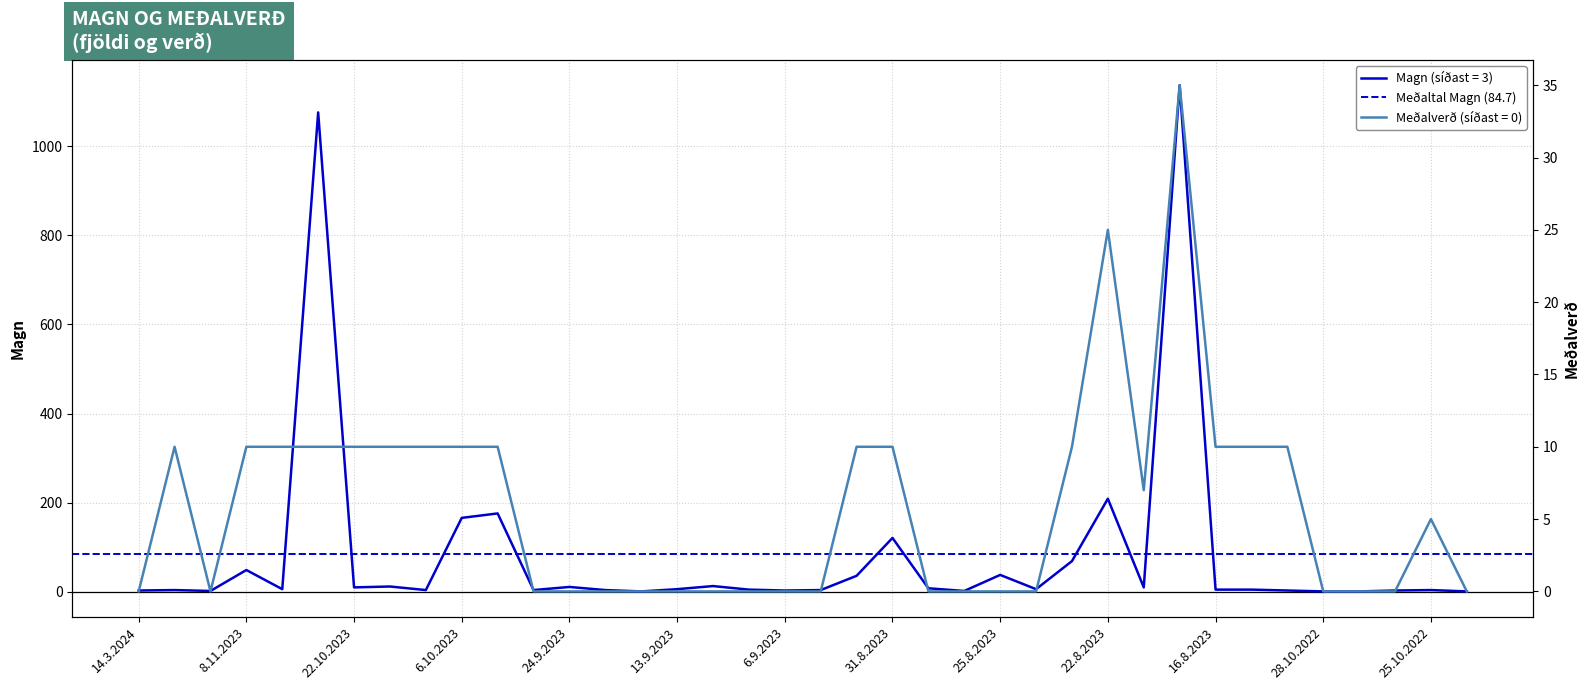

In Magn, how many points are higher than both neighbors (excluding endpoints)?

12